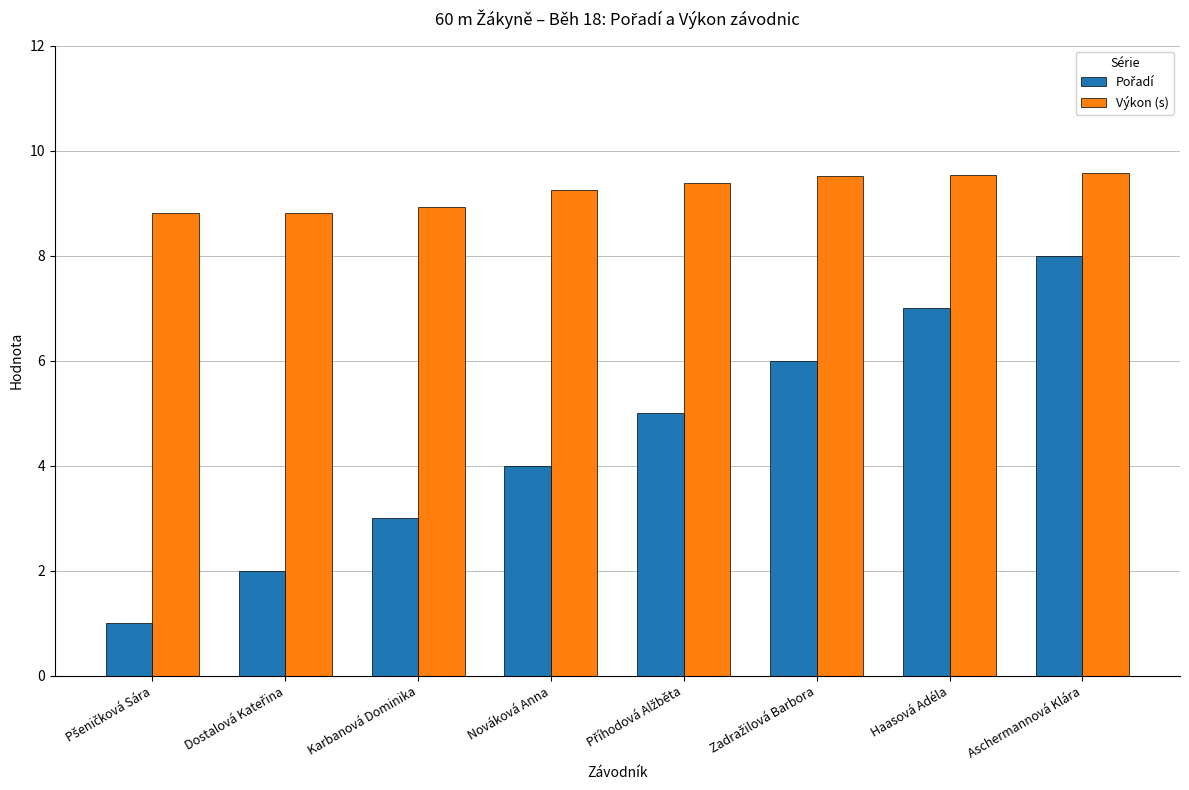

At which category is the sum across all series the highest?

Aschermannová Klára